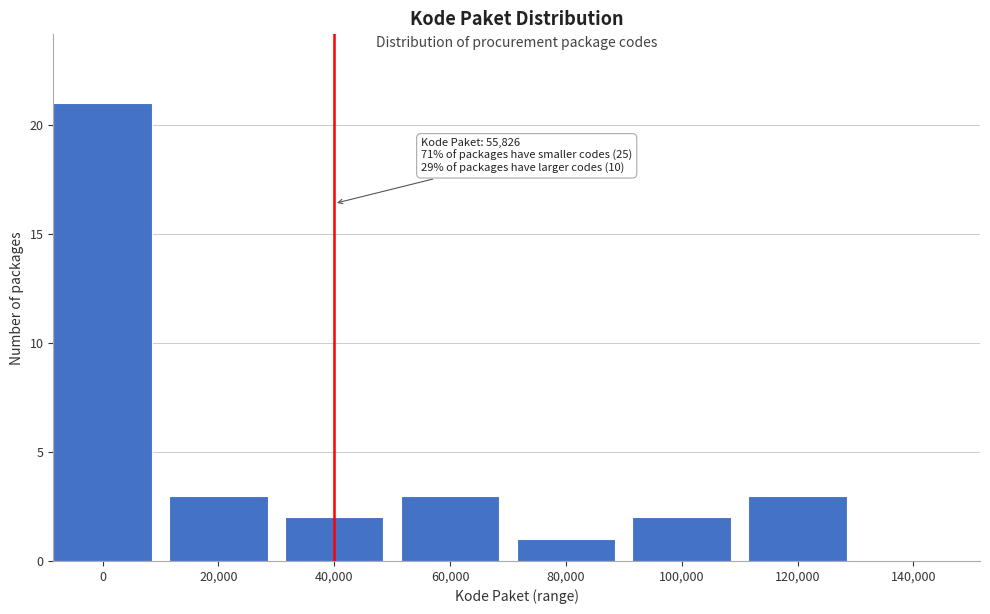

Reading left to right, extract all data points from this chart.

0=21	20,000=3	40,000=2	60,000=3	80,000=1	100,000=2	120,000=3	140,000=0